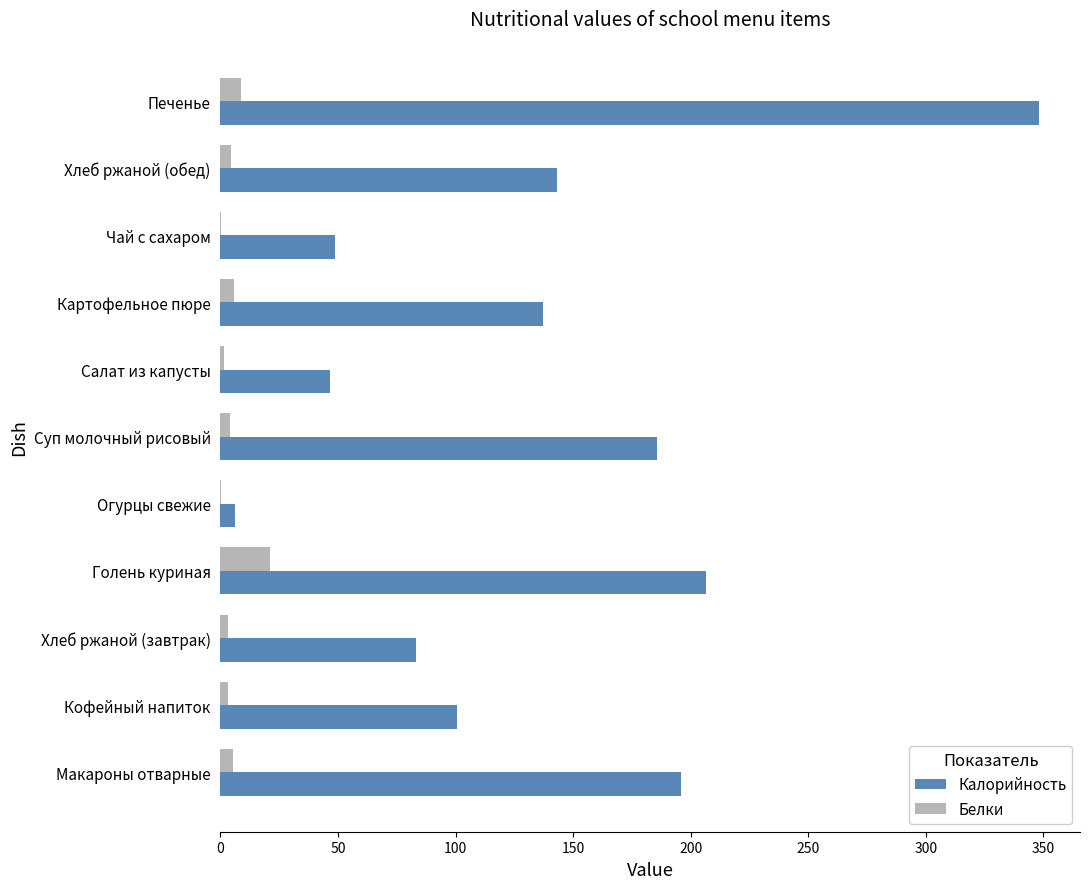

Is the value of Белки at Печенье greater than the value of Калорийность at Суп молочный рисовый?

No